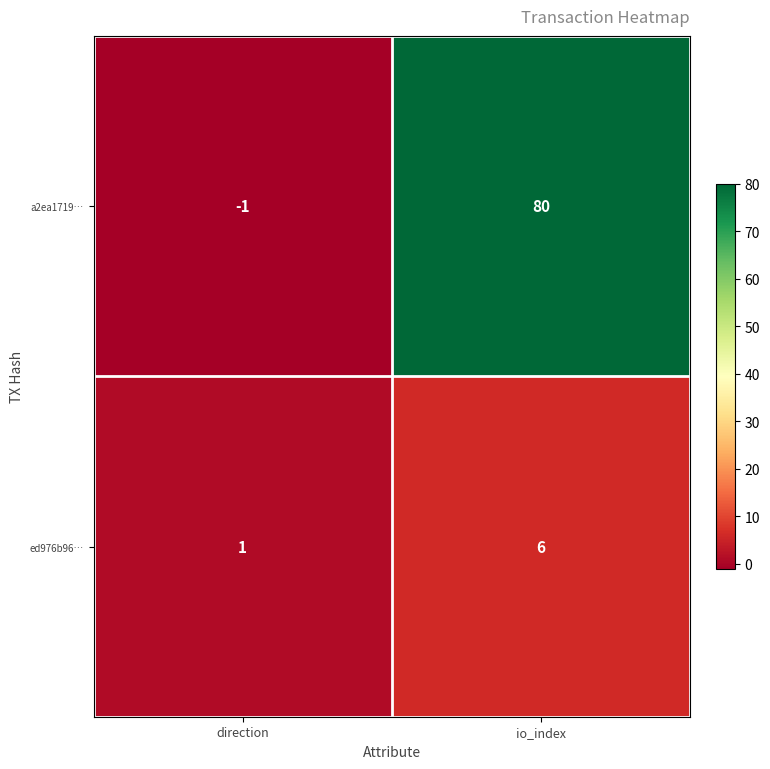

The value of ed976b96… at direction is 1. True or false?

True